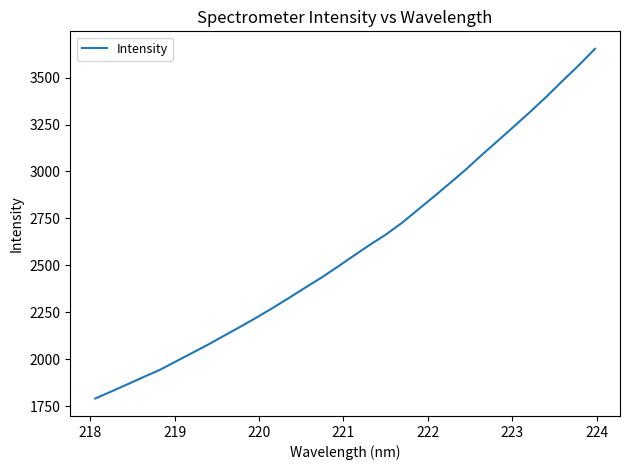

What is the difference between the maximum and minimum values?

1862.0